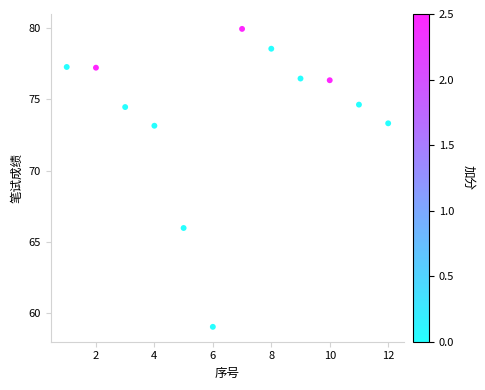

What is the average X value?

6.5